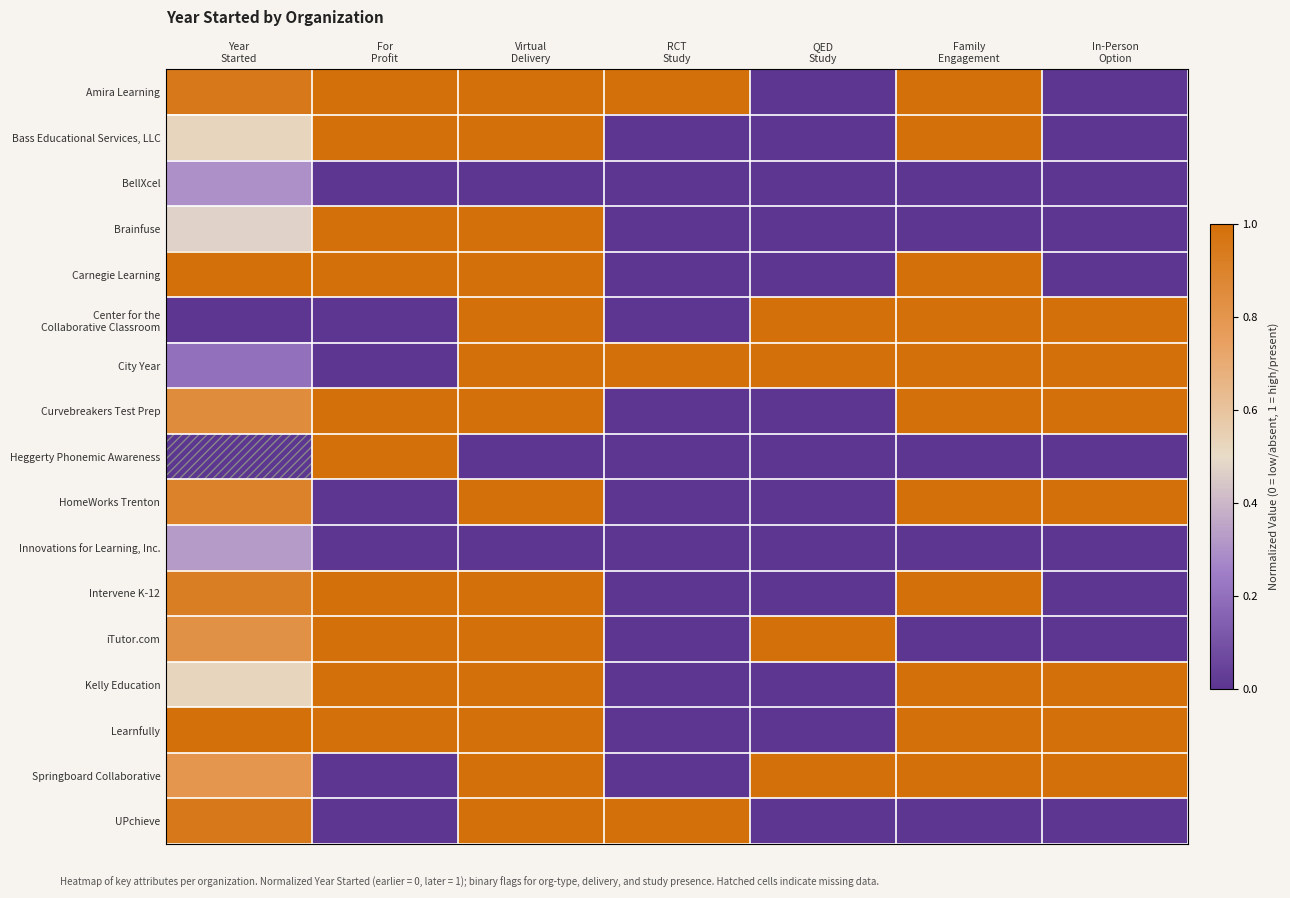

Between For
Profit and In-Person
Option, which is larger?

For
Profit